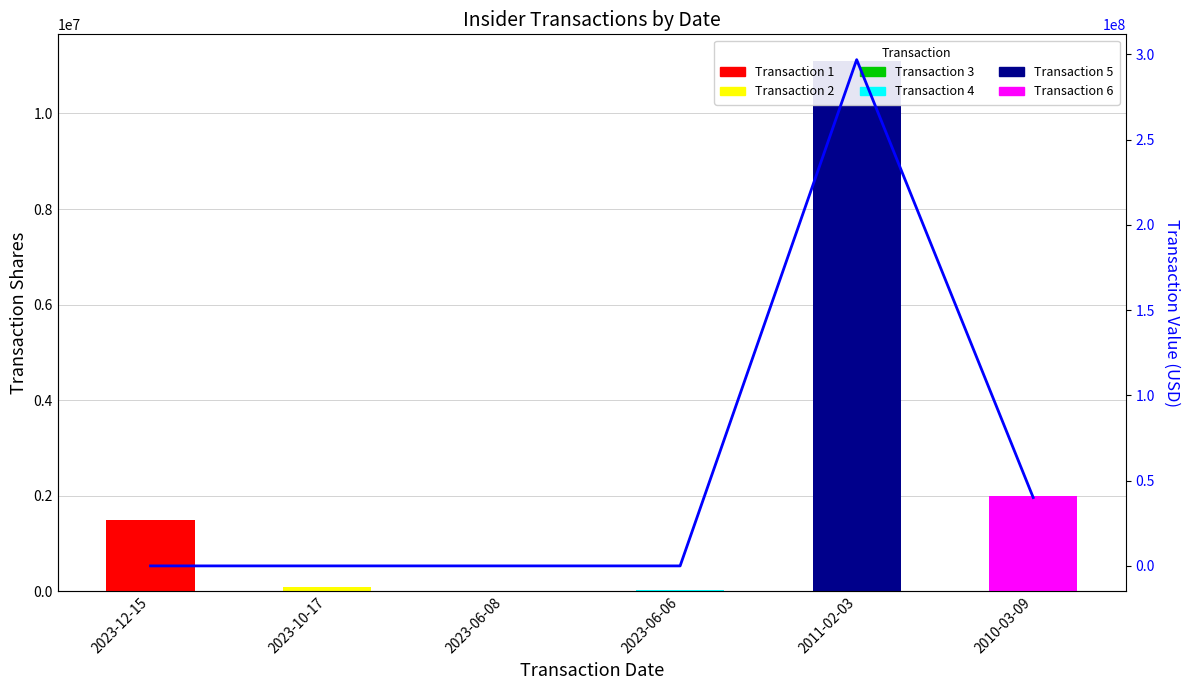

Rank the categories by value from highest to lowest.

2011-02-03, 2010-03-09, 2023-12-15, 2023-10-17, 2023-06-08, 2023-06-06